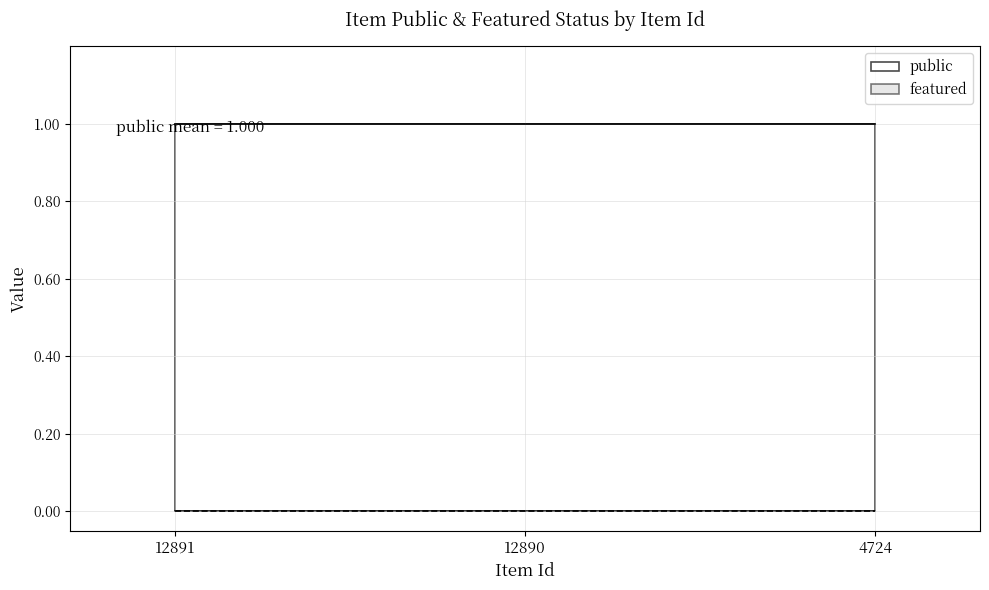

Which category has the highest value across all series?

12891